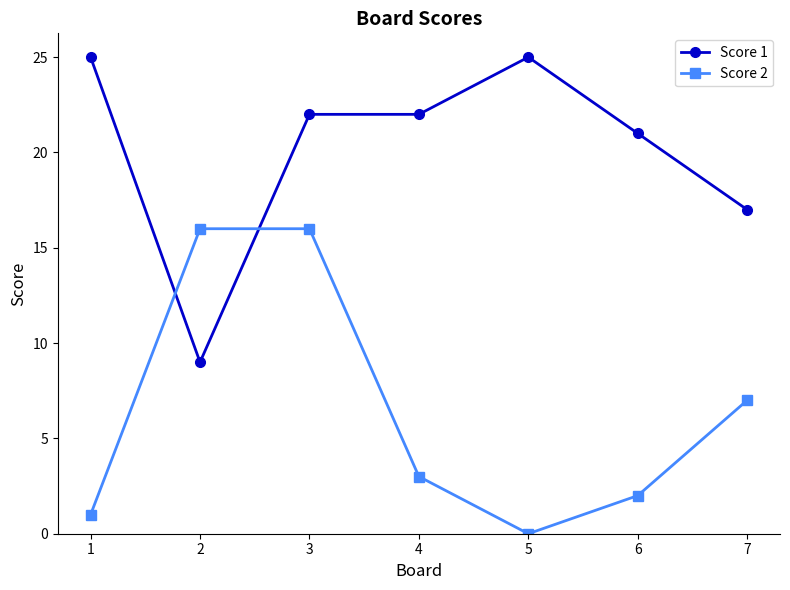

List the series in order of their peak value, lowest first.

Score 2, Score 1